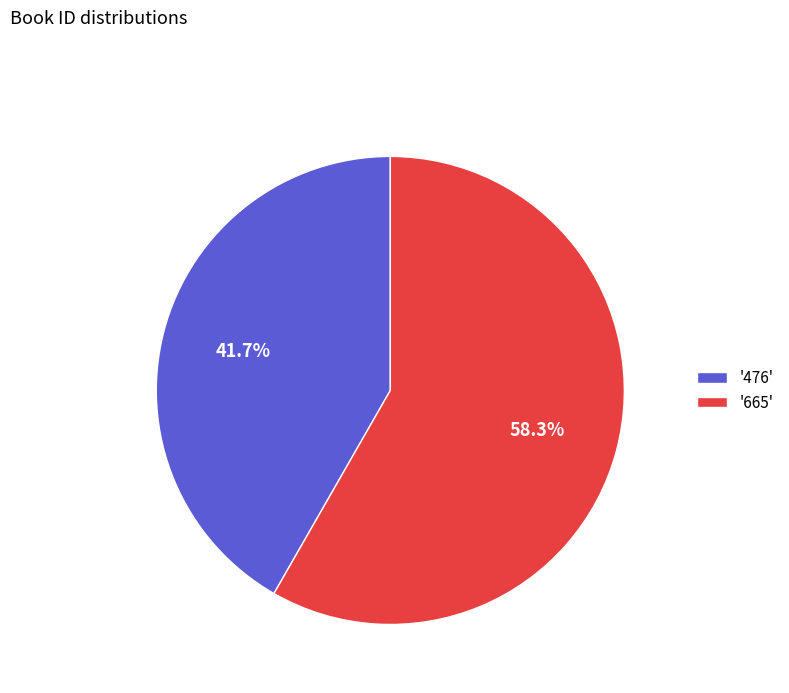

Approximately how many times larger is the value at '476' compared to '665'?

0.7